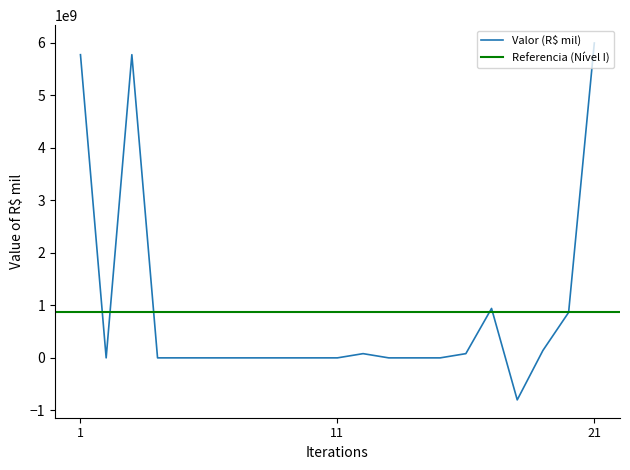

Rank the categories by value from highest to lowest.

21, 1, 3, 17, 20, 19, 12, 16, 5, 11, 2, 4, 6, 7, 8, 9, 10, 13, 14, 15, 18